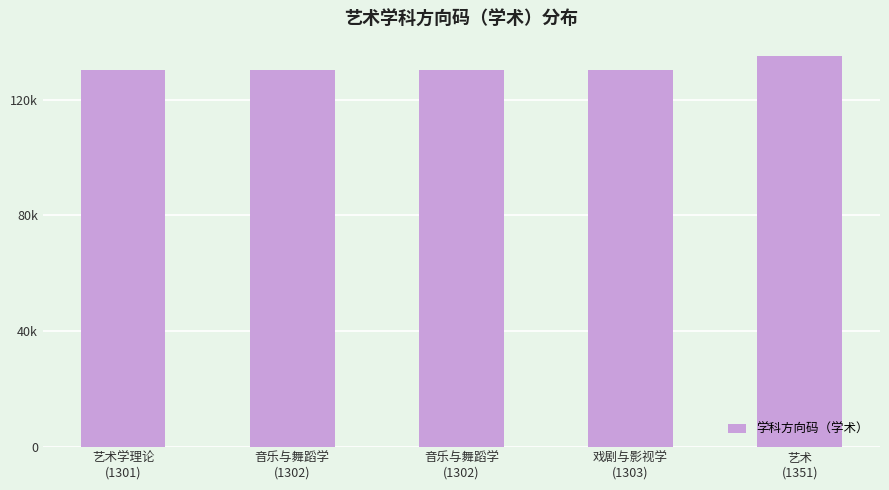

Are the bars horizontal?

No